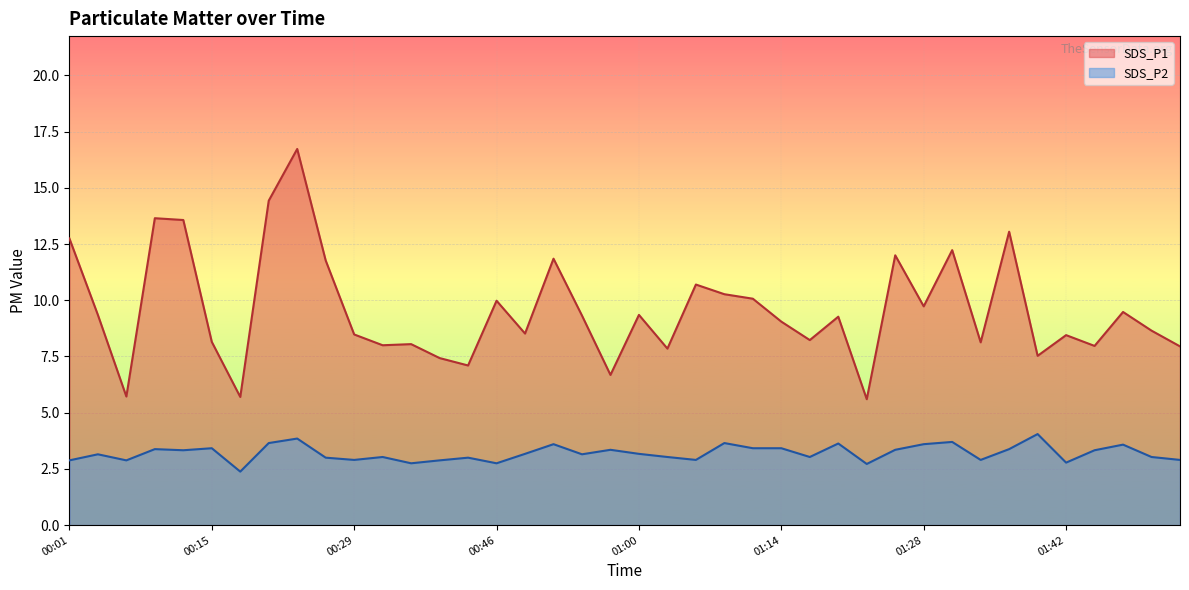

What position from the right is 00:01?

40